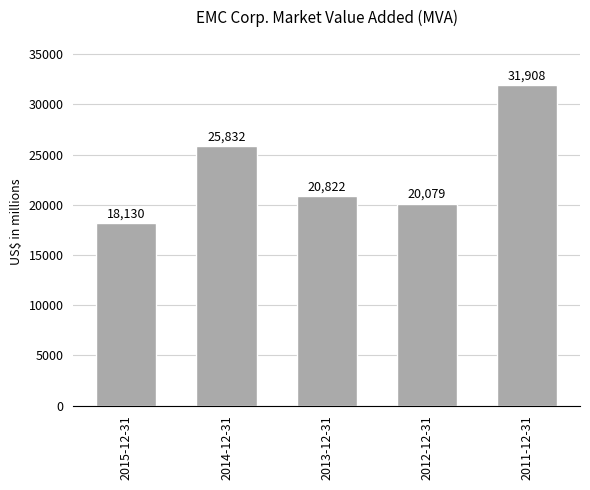

What is the label of the 3rd bar from the right?

2013-12-31